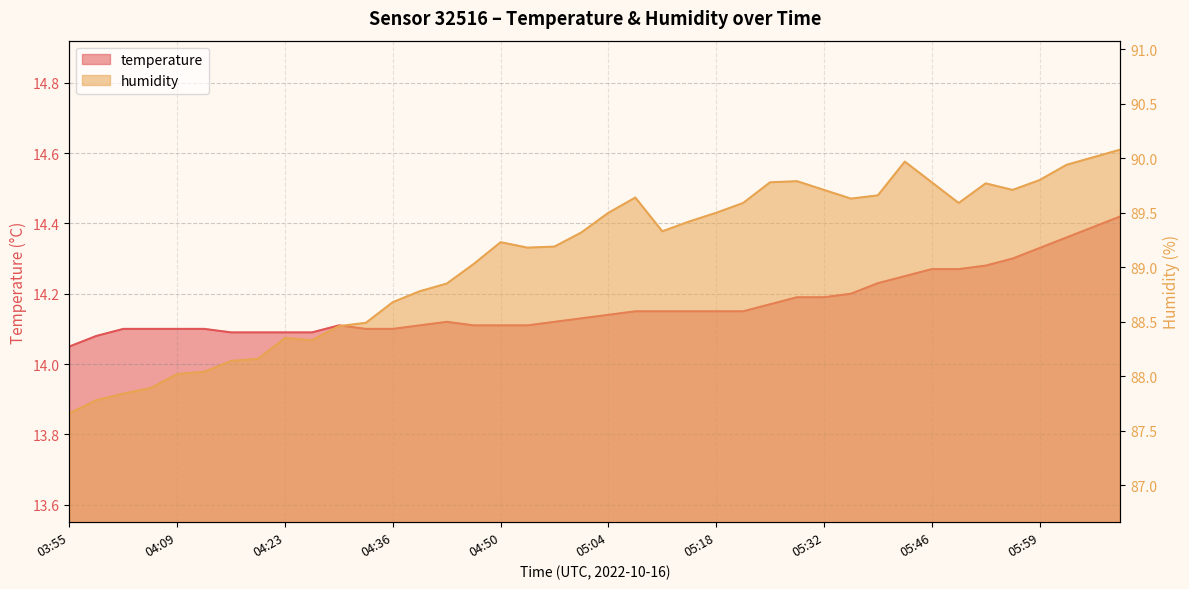

What position from the left is 04:57?

19